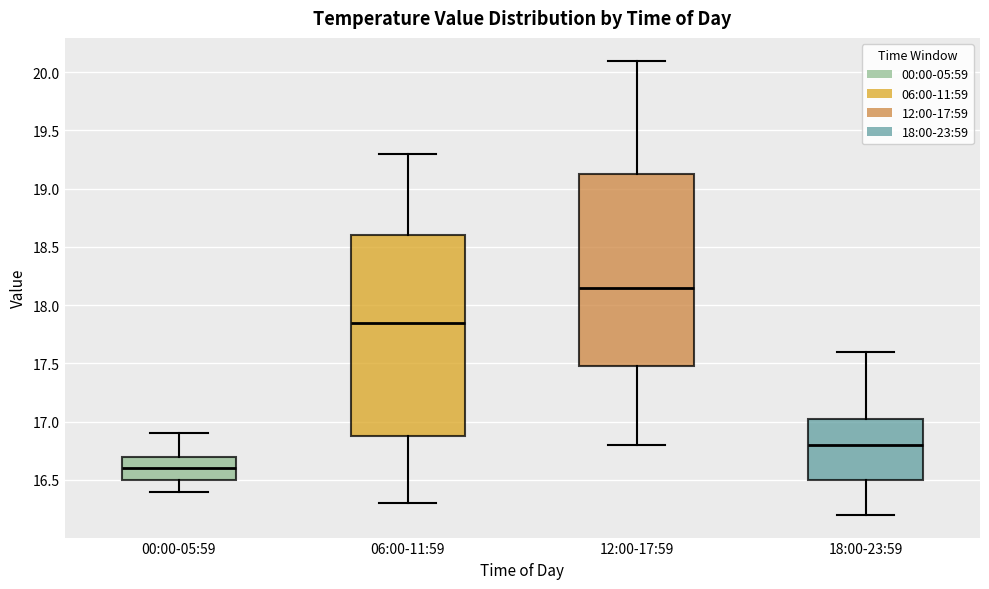

Where is the lower edge of the box for 18:00-23:59 on the y-axis? The values are not printed on the chart, so give them approximately, as read against the axis.

16.50